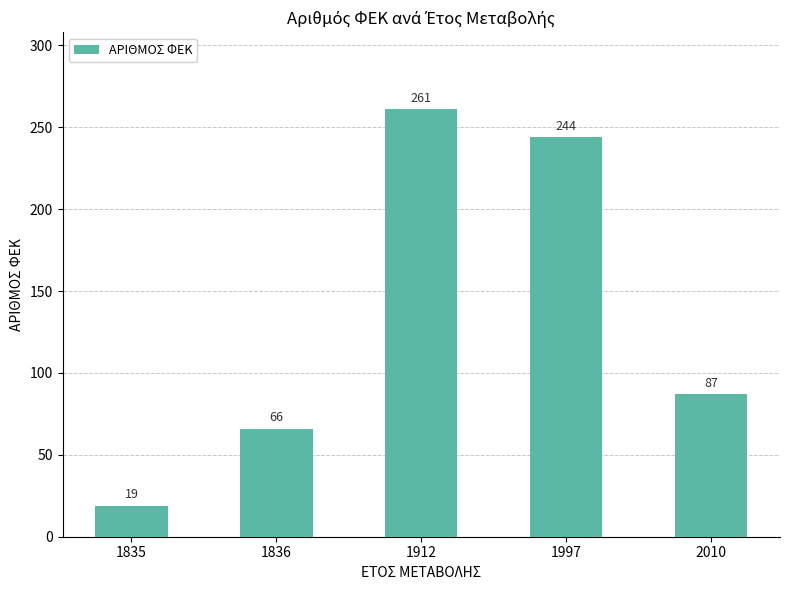

What is the maximum value shown in the chart?

261